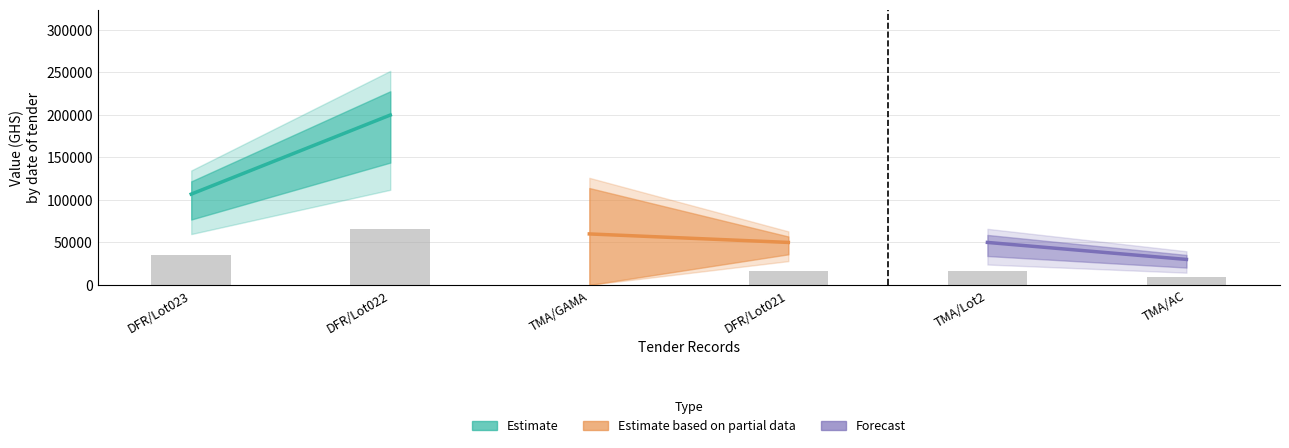

What is the maximum value shown in the chart?

66000.0